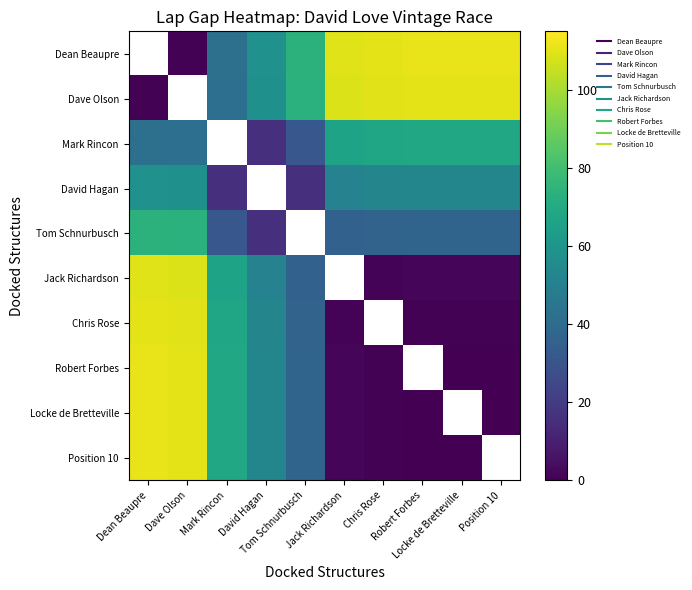

How many data points in Chris Rose are less than 36?

4